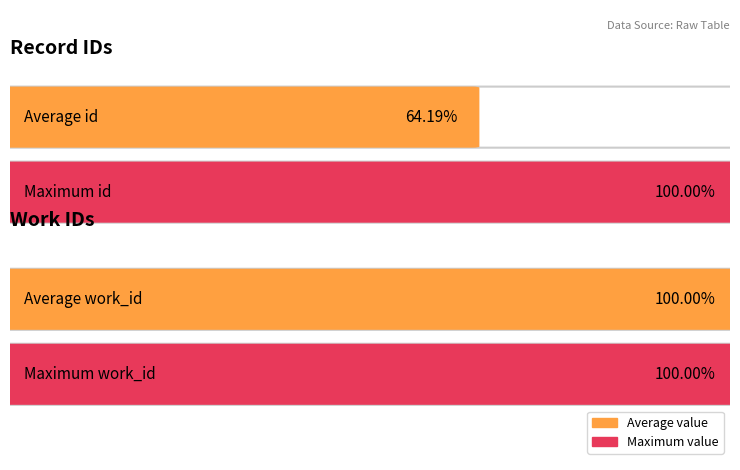

What is the minimum value for id?

13718